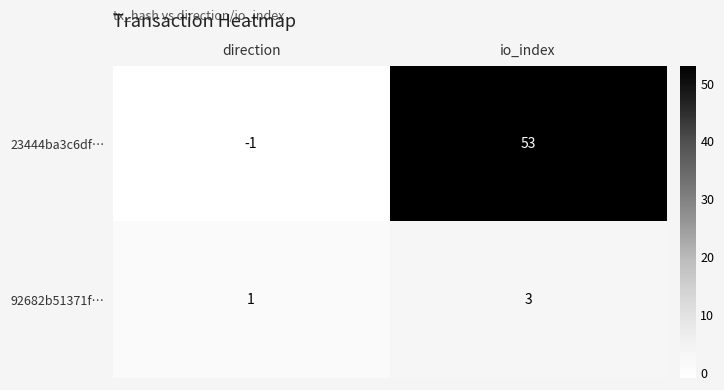

What is the spread (max minus min) of values at direction?

2